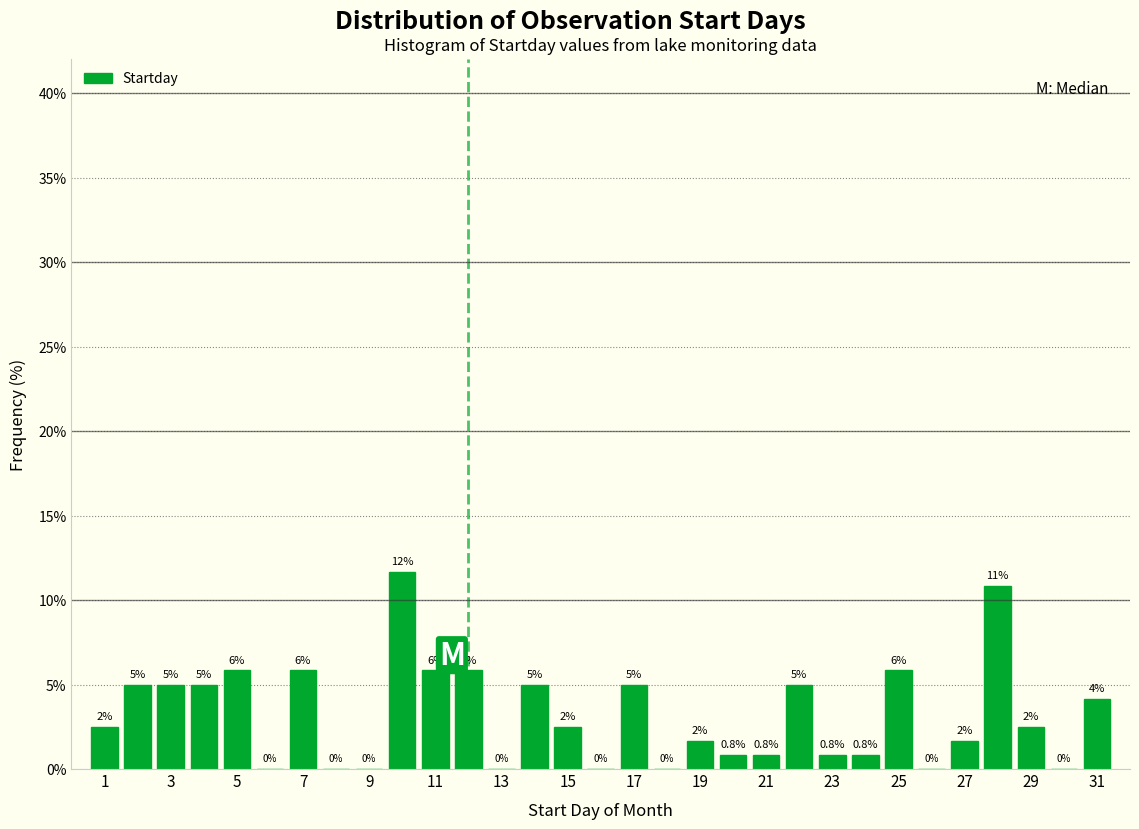

Over which range of the x-axis is the bar tallest?

9.5 to 10.5